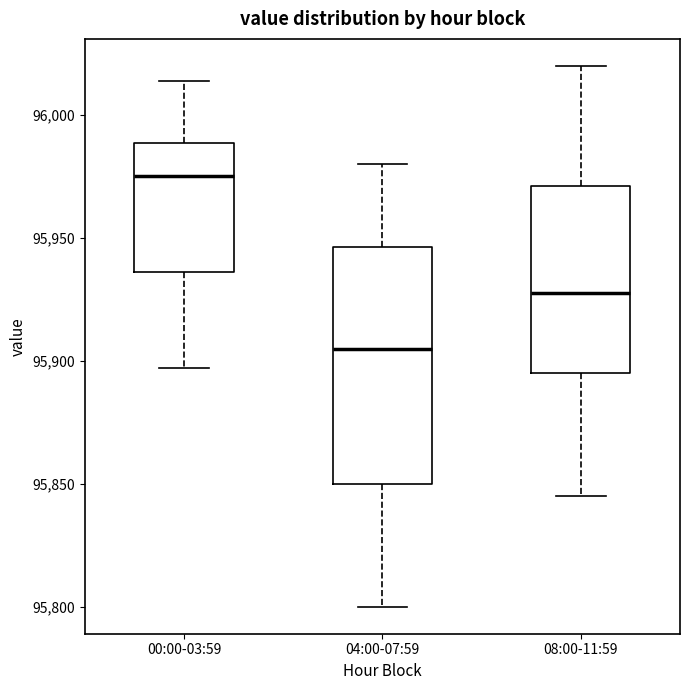

Reading left to right, read every box against the y-axis: the position of its median line, the range the box covers, and the ends of its whiskers. The values are not printed on the chart, so give them approximately, as read against the axis.

00:00-03:59: median 95975, box 95935 to 95990, whiskers 95895 to 96015
04:00-07:59: median 95905, box 95850 to 95945, whiskers 95800 to 95980
08:00-11:59: median 95930, box 95895 to 95970, whiskers 95845 to 96020